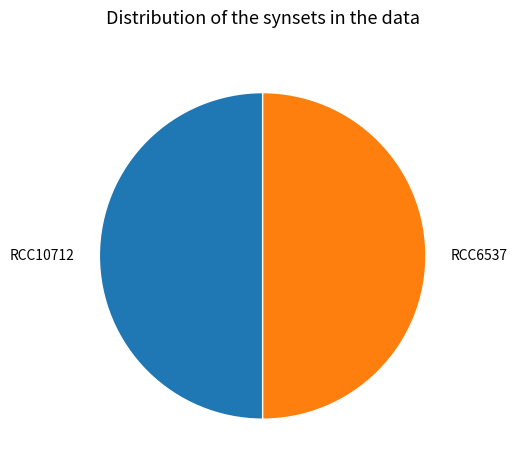

What is the ratio of the value at RCC6537 to the value at RCC10712?

1.0